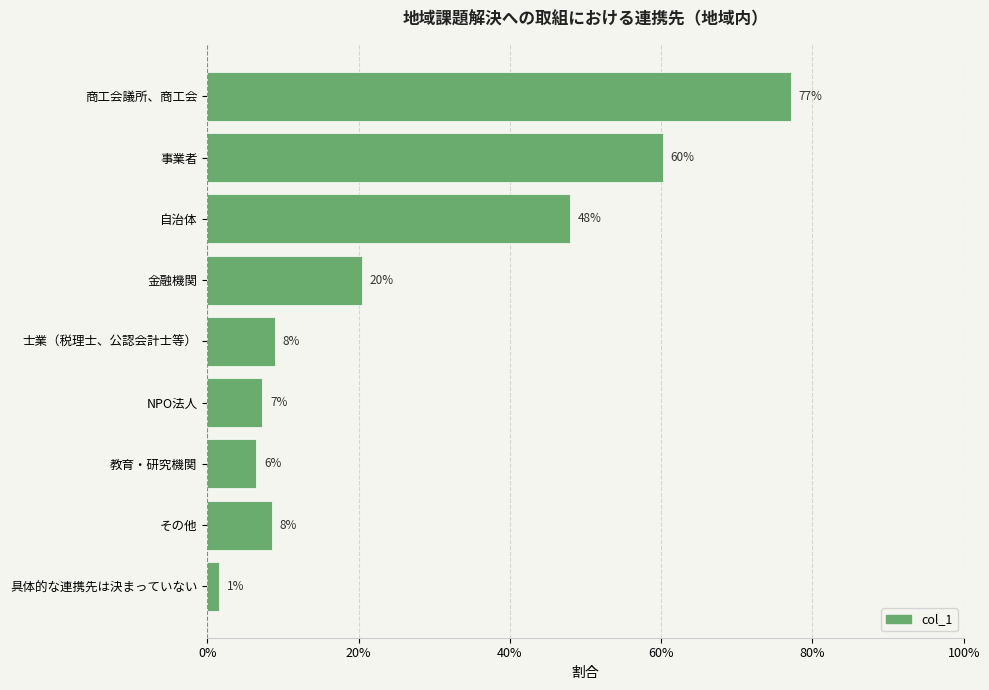

What is the difference between the maximum and minimum values?

0.8